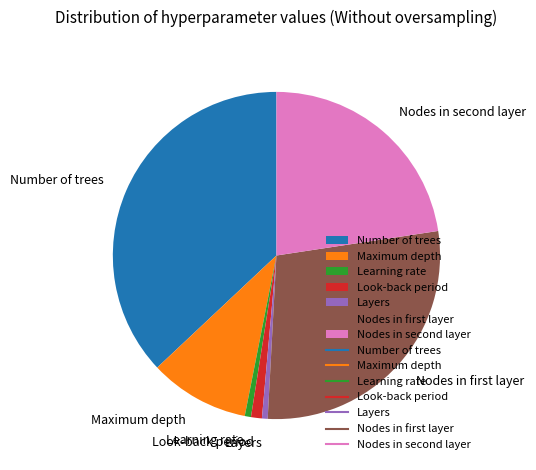

True or false: Maximum depth accounts for 1% of the total.

False